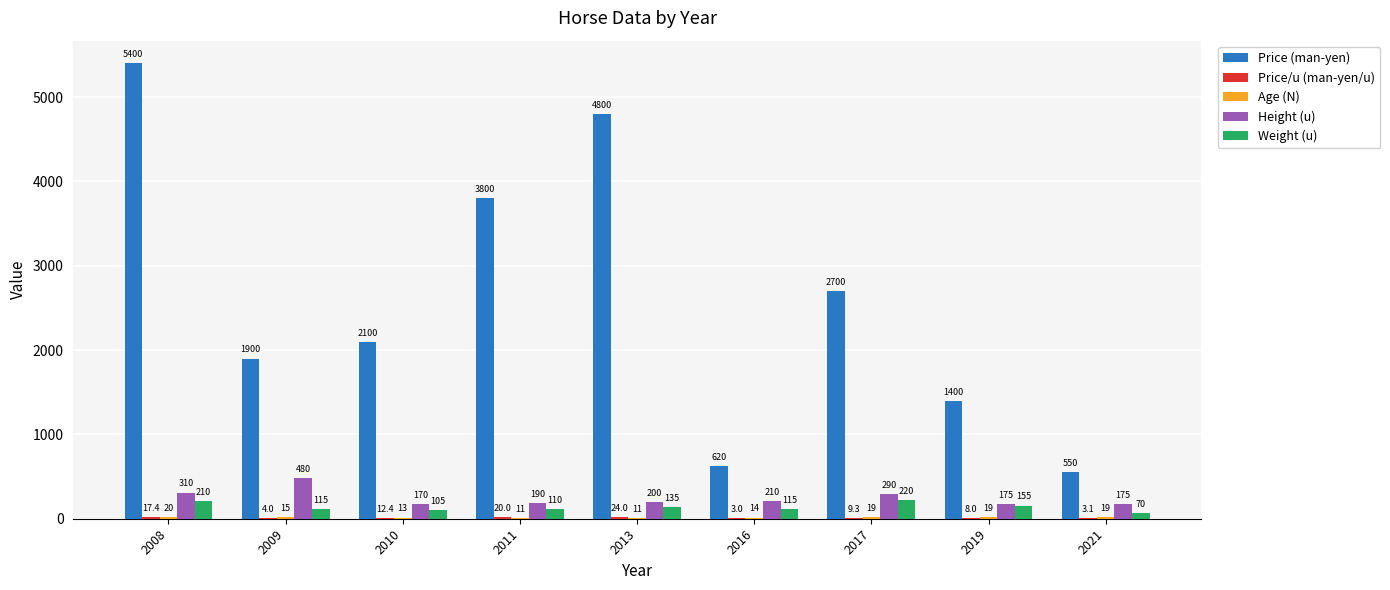

Where is Weight (u) nearest to the value 145?

2013